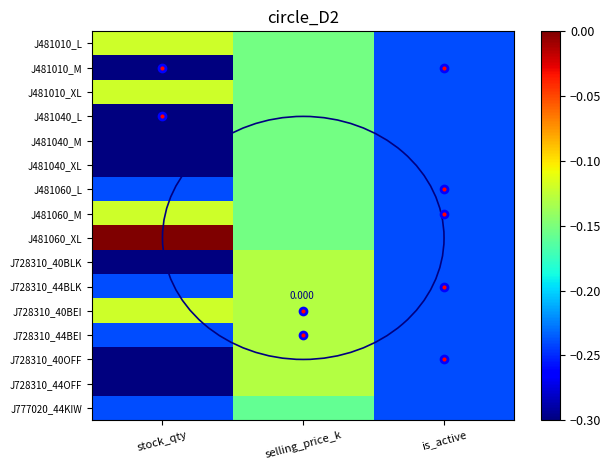

Is it true that J481040_M equals -0.1 at stock_qty?

False